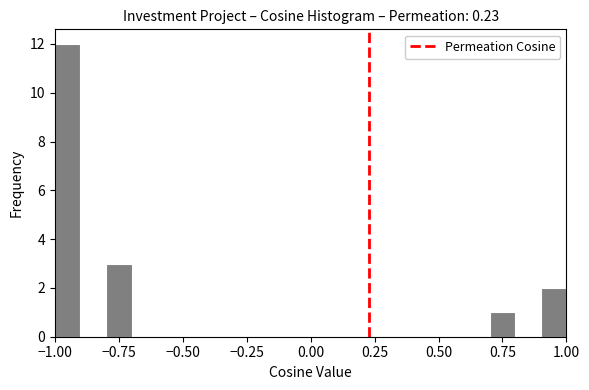

Read against the x-axis, roughly where is the centre of the tallest bar?

-0.95